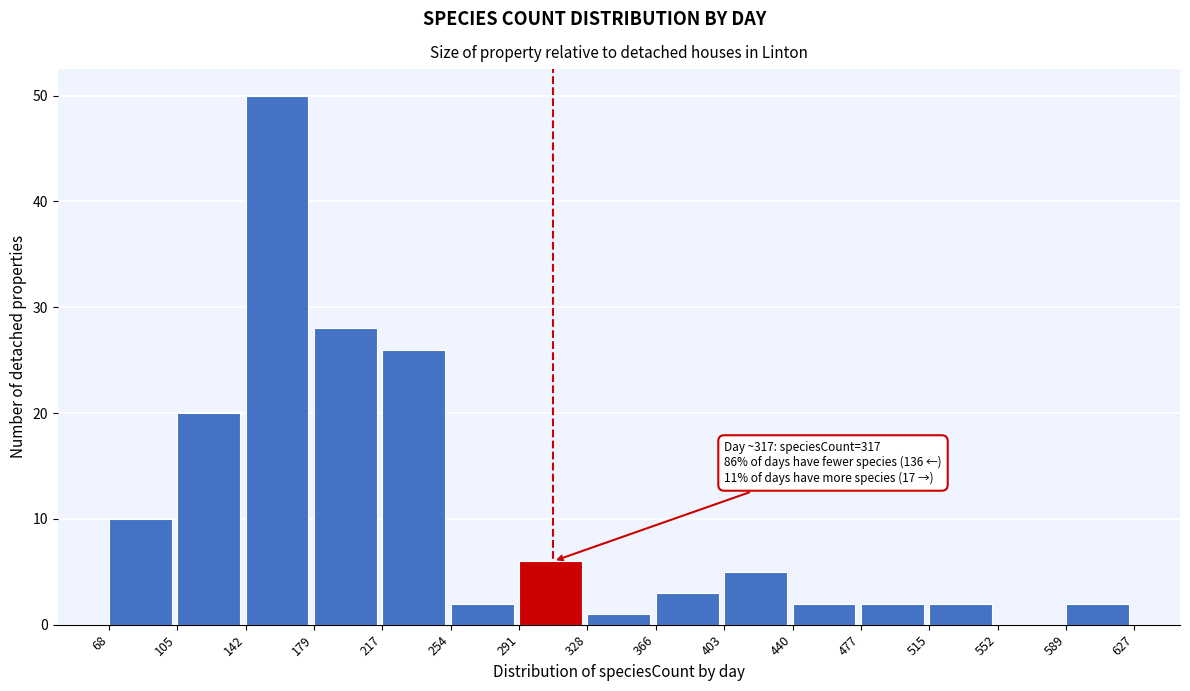

Which range on the x-axis has the tallest bar?

142 to 179